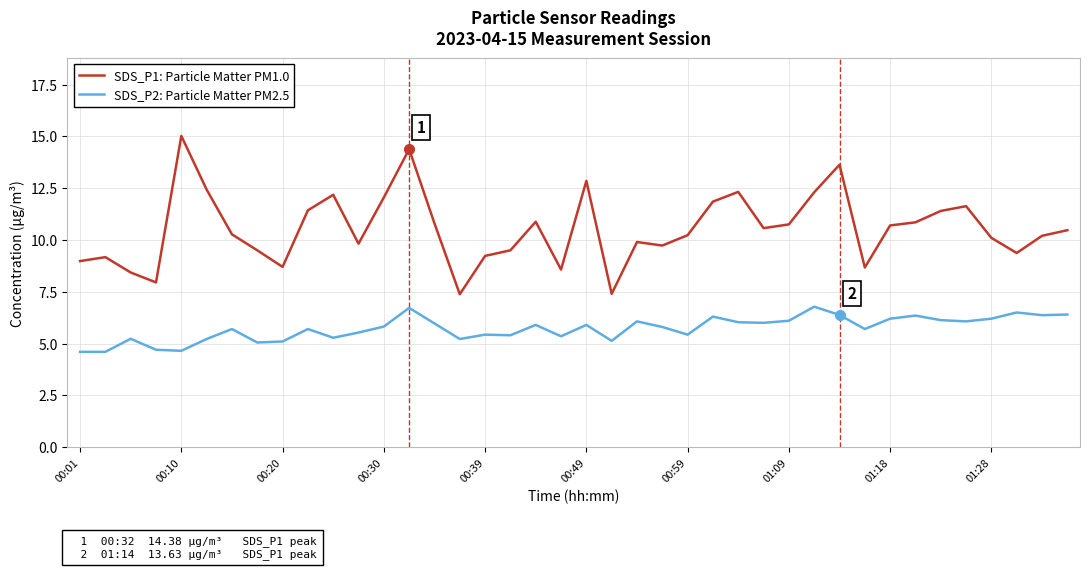

What is the sum of all SDS_P1: Particle Matter PM1.0 values?

421.6